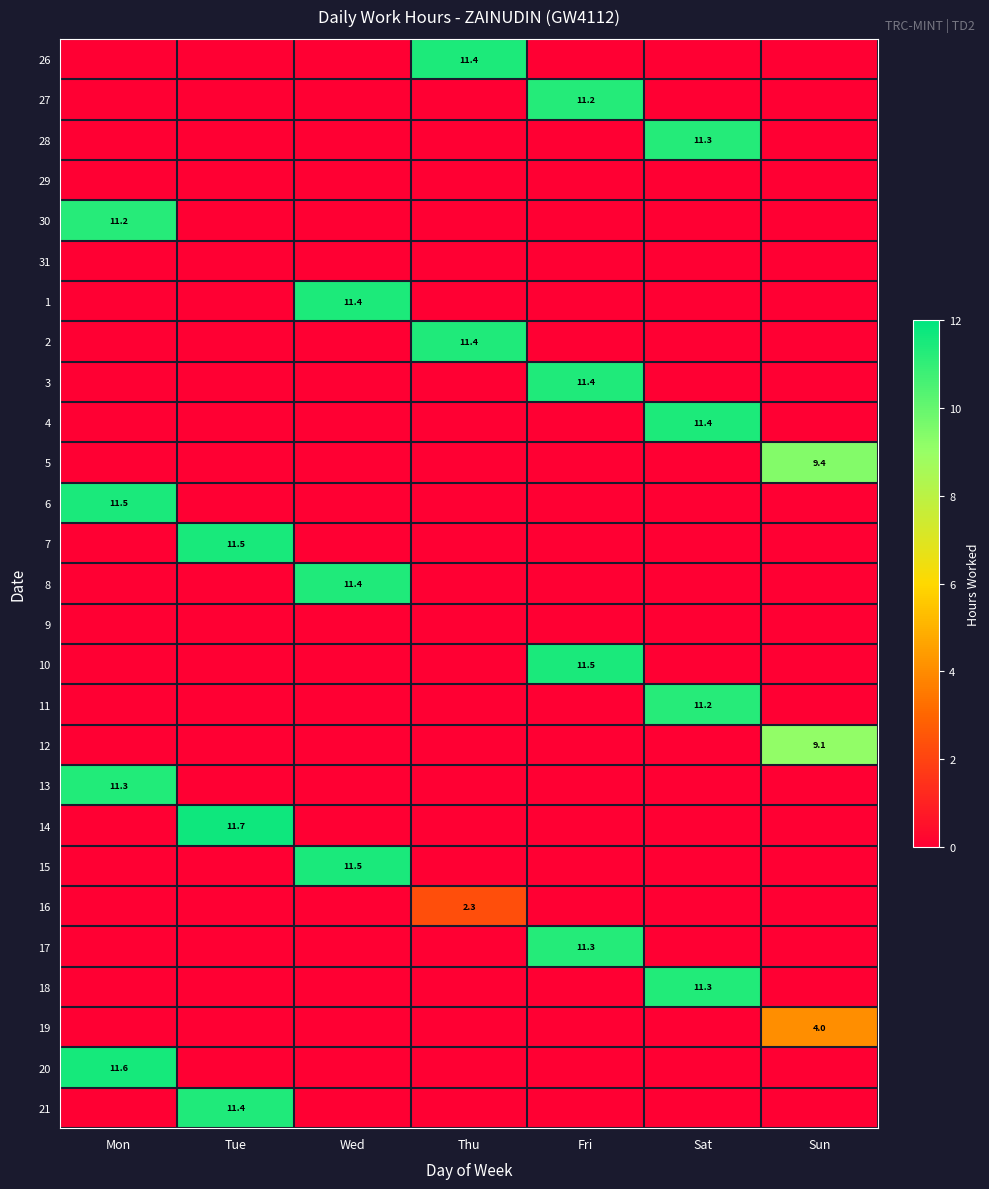

Is it true that 19 equals 1.6 at Sun?

False